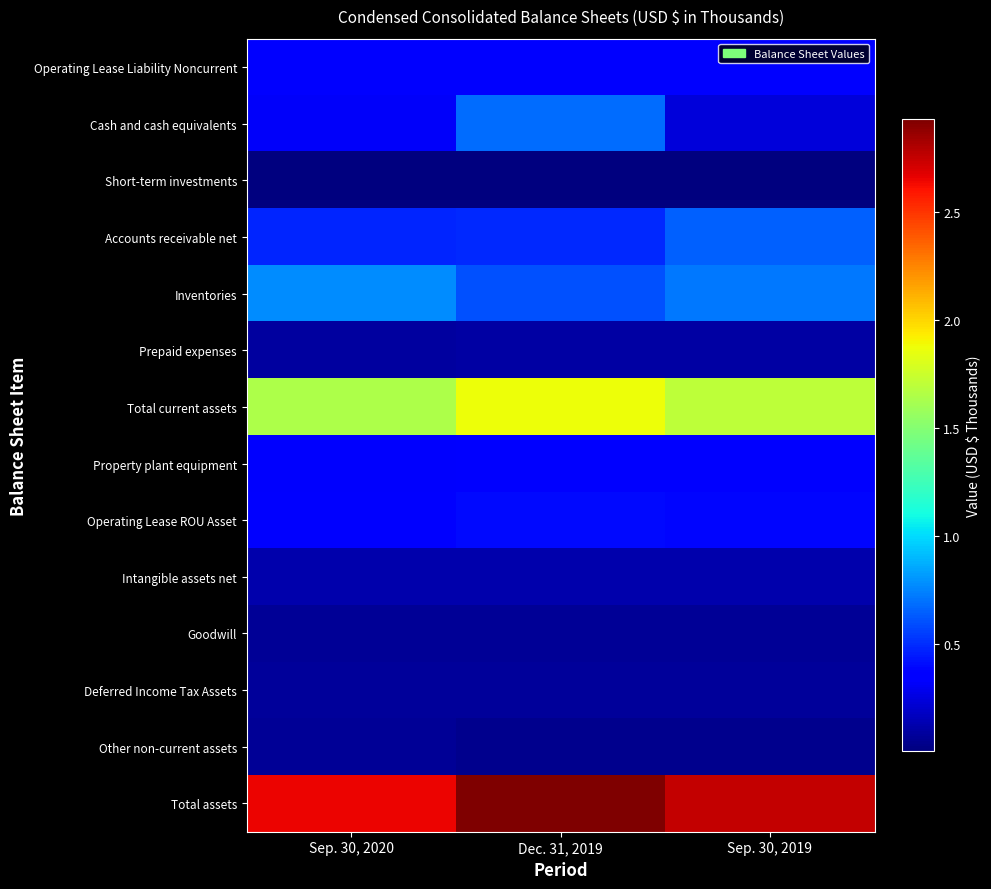

How many categories are shown in the chart?

3